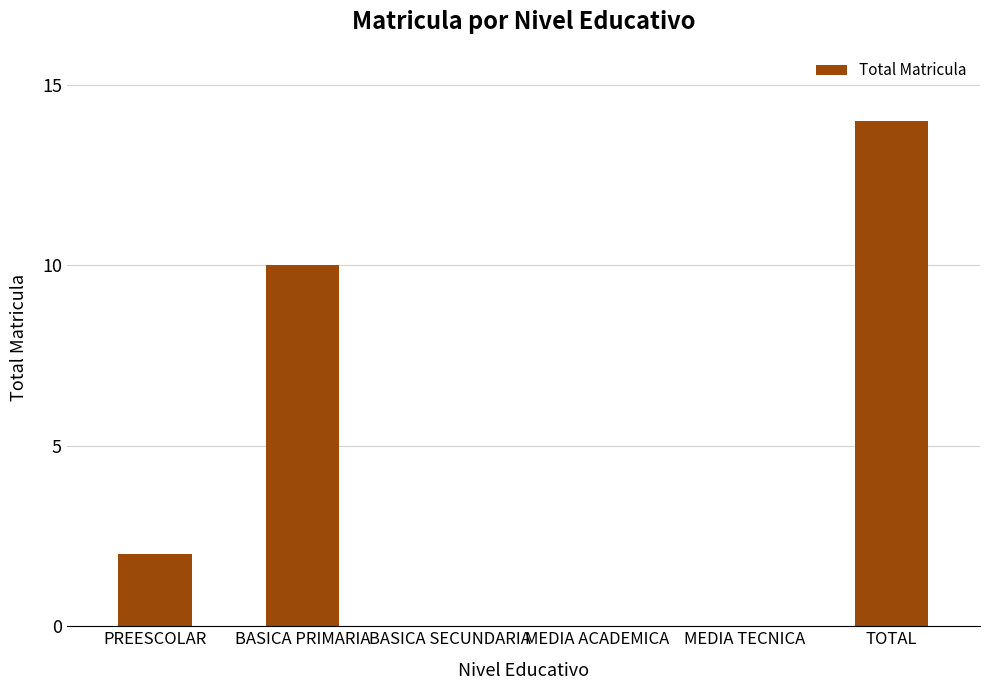

Are the bars horizontal?

No